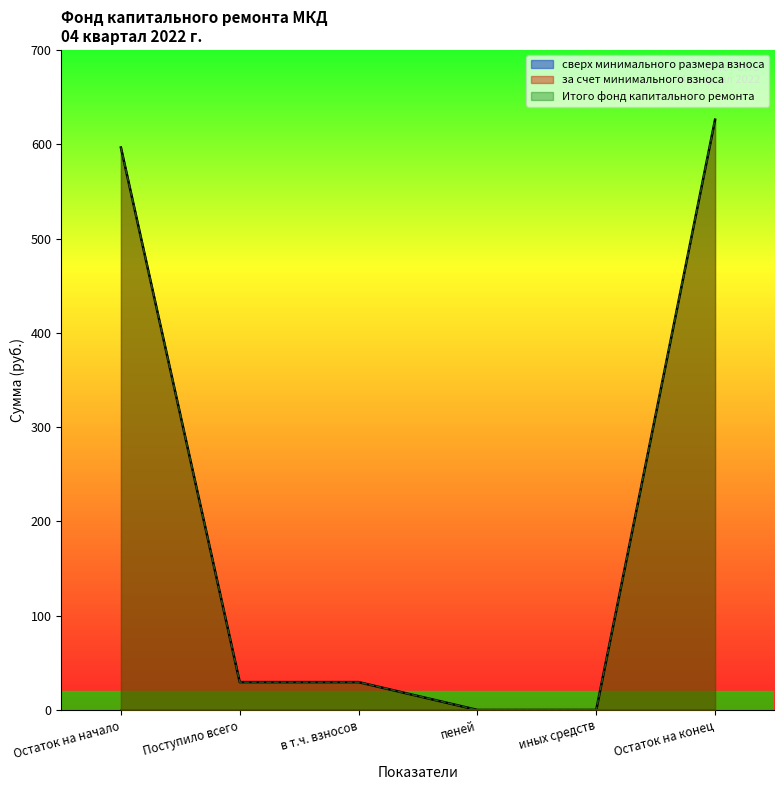

Does the chart display data point markers on the line(s)?

No